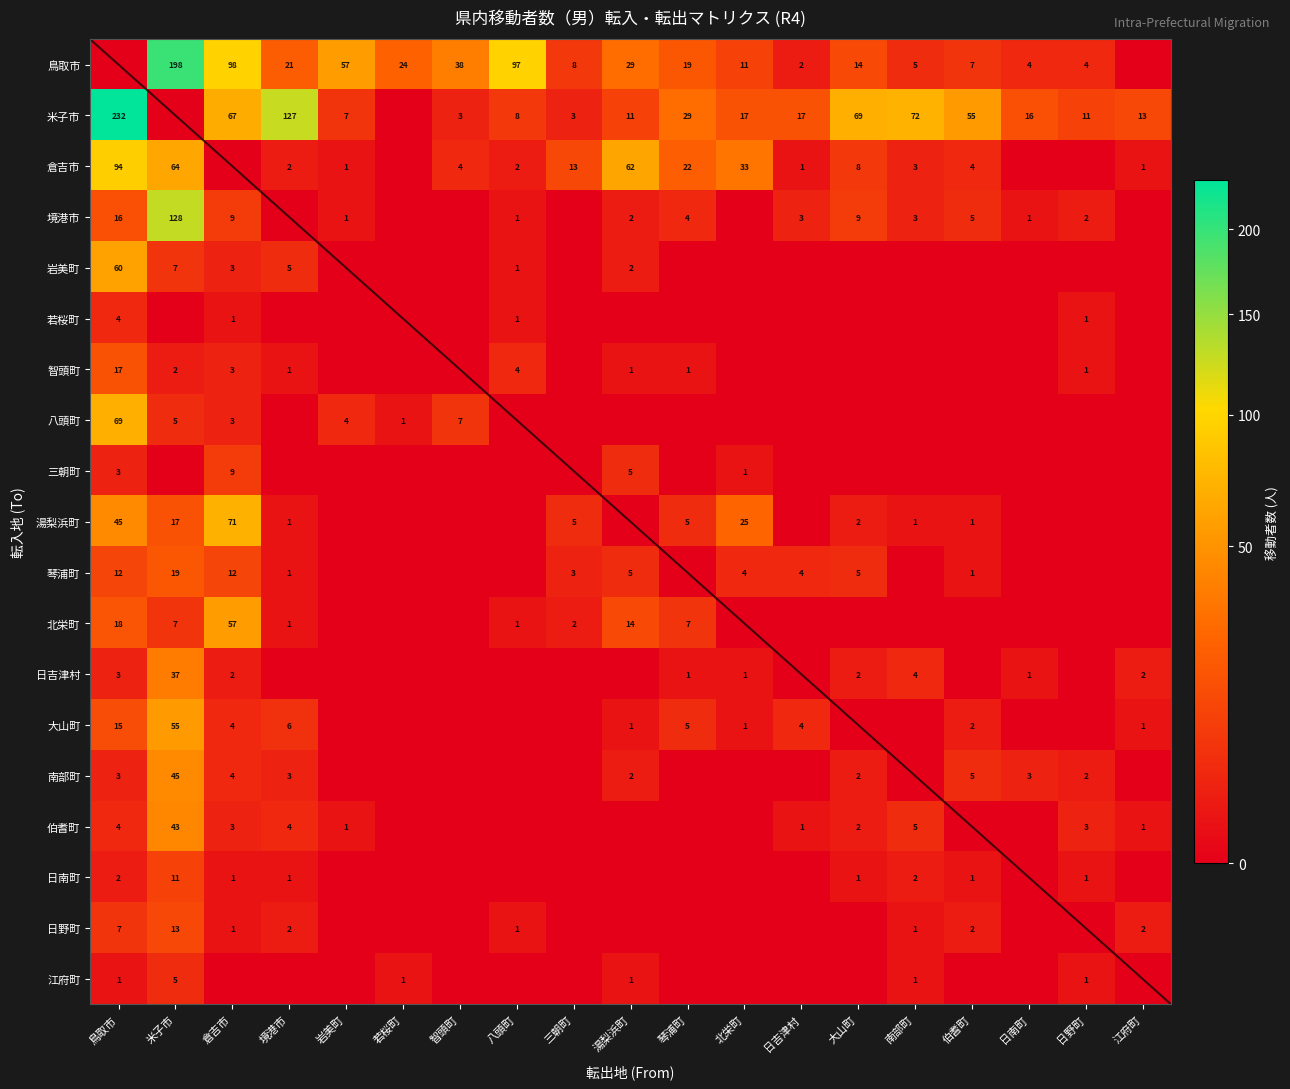

What is the difference between the 北栄町 values at 若桜町 and 琴浦町?

7